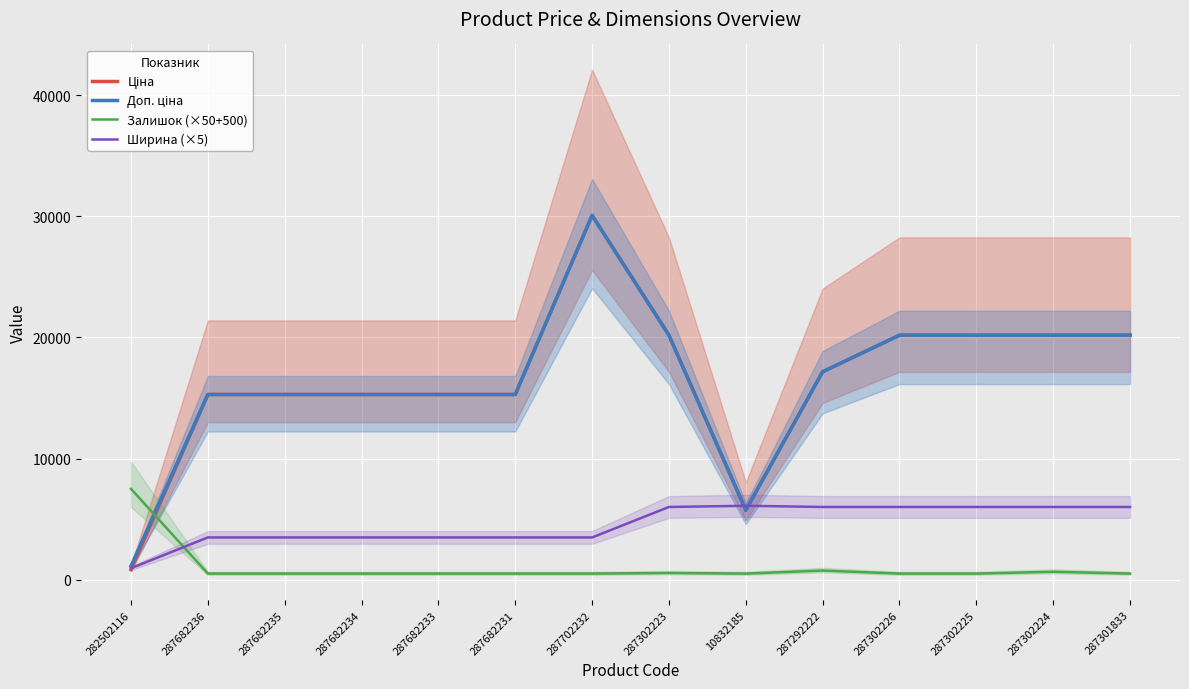

Reading left to right, transcribe all the data shown in this chart.

Ціна: 282502116=827.6	287682236=15288.0	287682235=15288.0	287682234=15288.0	287682233=15288.0	287682231=15288.0	287702232=30077.8	287302223=20186.0	10832185=5736.9	287292222=17165.0	287302226=20186.0	287302225=20186.0	287302224=20186.0	287301833=20186.0
Доп. ціна: 282502116=1121.5	287682236=15288.0	287682235=15288.0	287682234=15288.0	287682233=15288.0	287682231=15288.0	287702232=30077.8	287302223=20186.0	10832185=5736.9	287292222=17165.0	287302226=20186.0	287302225=20186.0	287302224=20186.0	287301833=20186.0
Залишок (×50+500): 282502116=7500.0	287682236=500.0	287682235=500.0	287682234=500.0	287682233=500.0	287682231=500.0	287702232=500.0	287302223=550.0	10832185=500.0	287292222=750.0	287302226=500.0	287302225=500.0	287302224=650.0	287301833=500.0
Ширина (×5): 282502116=945.0	287682236=3485.0	287682235=3485.0	287682234=3485.0	287682233=3485.0	287682231=3485.0	287702232=3485.0	287302223=6000.0	10832185=6100.0	287292222=6000.0	287302226=6000.0	287302225=6000.0	287302224=6000.0	287301833=6000.0